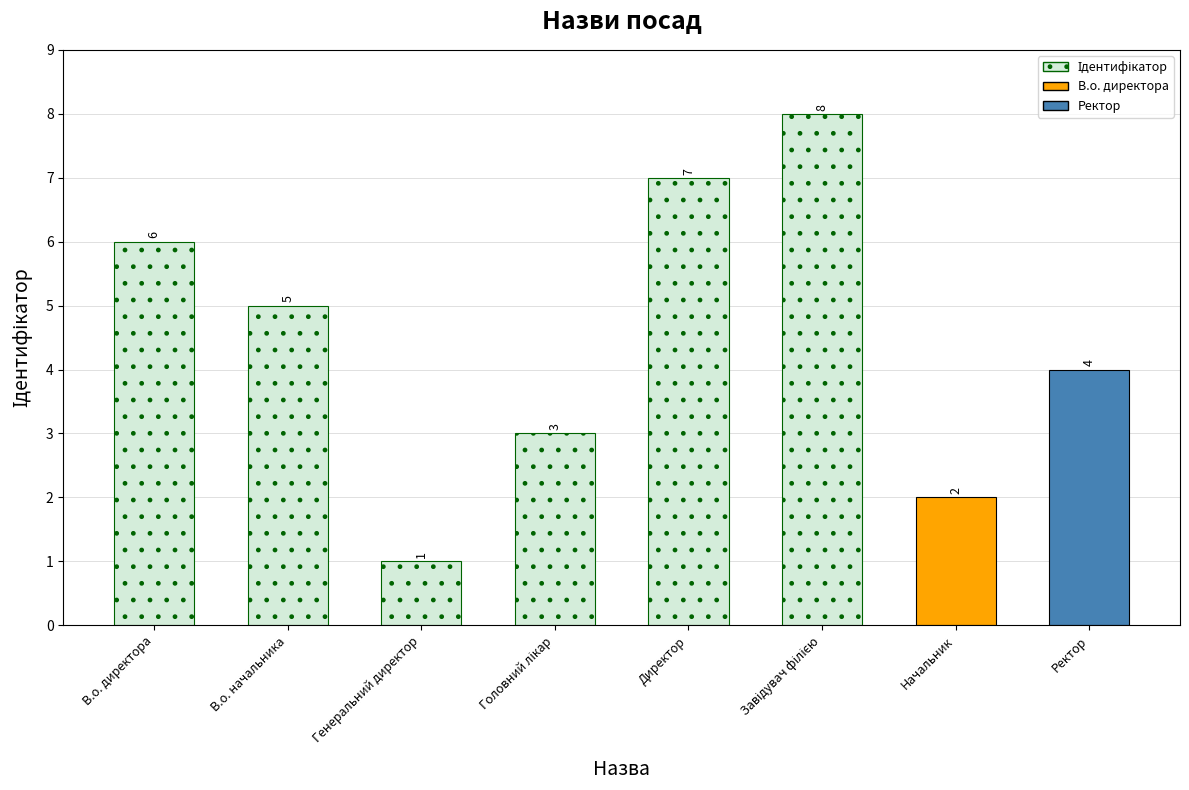

Which category has the highest value across all series?

Завідувач філією